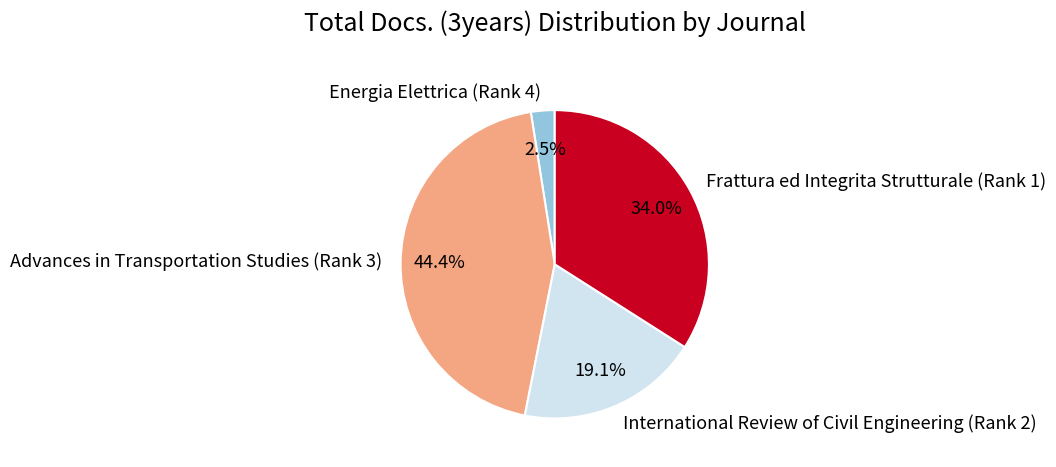

What percentage is NOT represented by Energia Elettrica (Rank 4)?

97.5%